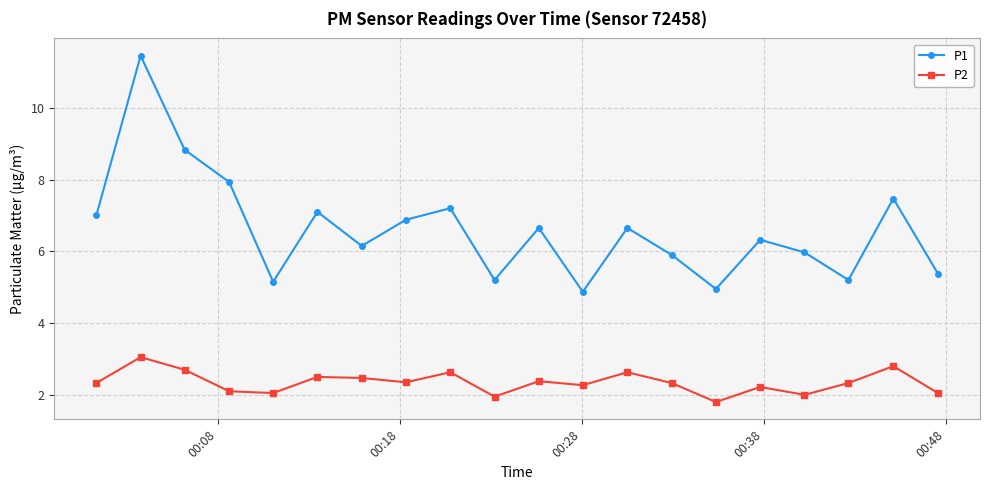

What is the sum of all P2 values?

46.9